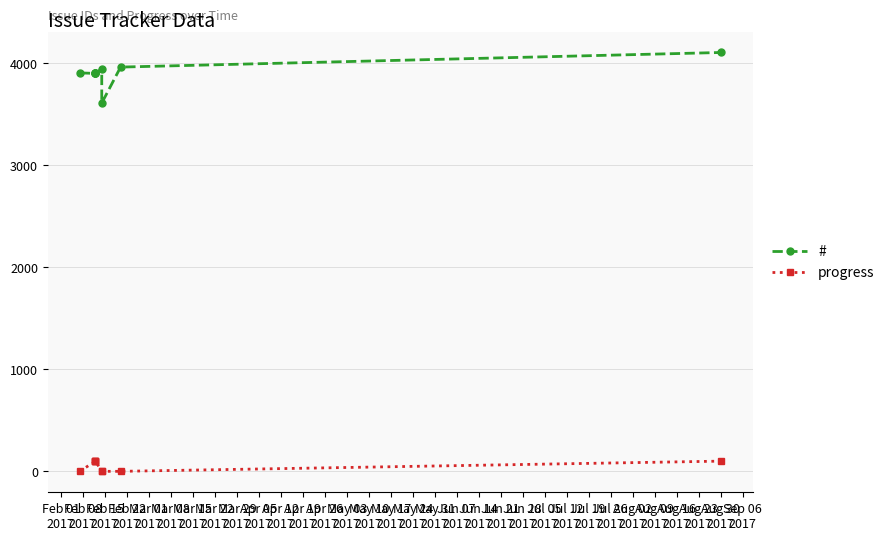

Reading left to right, list all the values displayed in this chart.

#: 3905	3900	3901	3902	3903	3944	3609	3962	4105
progress: 0	100	100	100	100	0	0	0	100